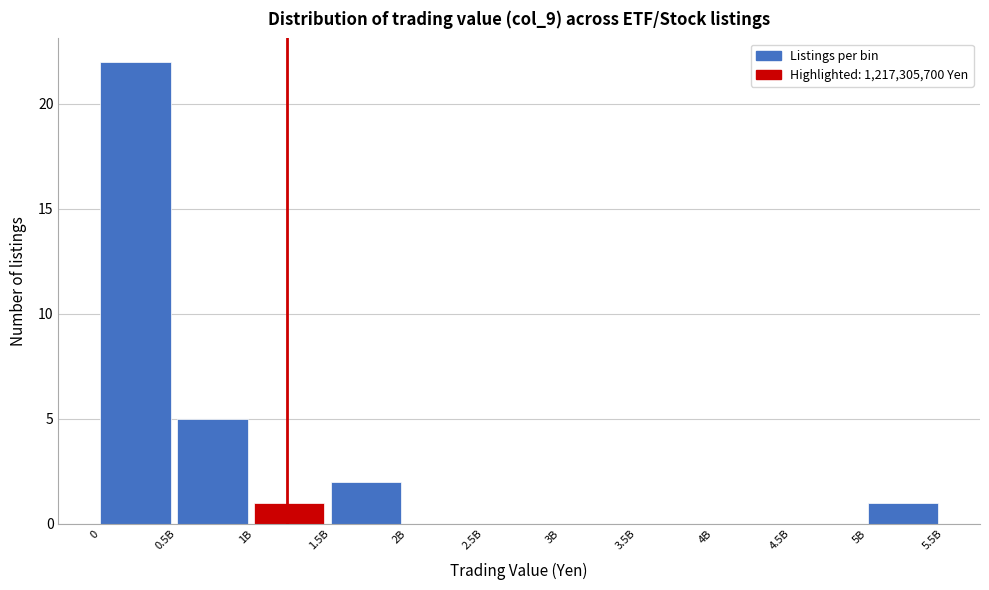

Reading left to right, extract all data points from this chart.

0=22	0.5B=5	1B=1	1.5B=2	2B=0	2.5B=0	3B=0	3.5B=0	4B=0	4.5B=0	5B=1